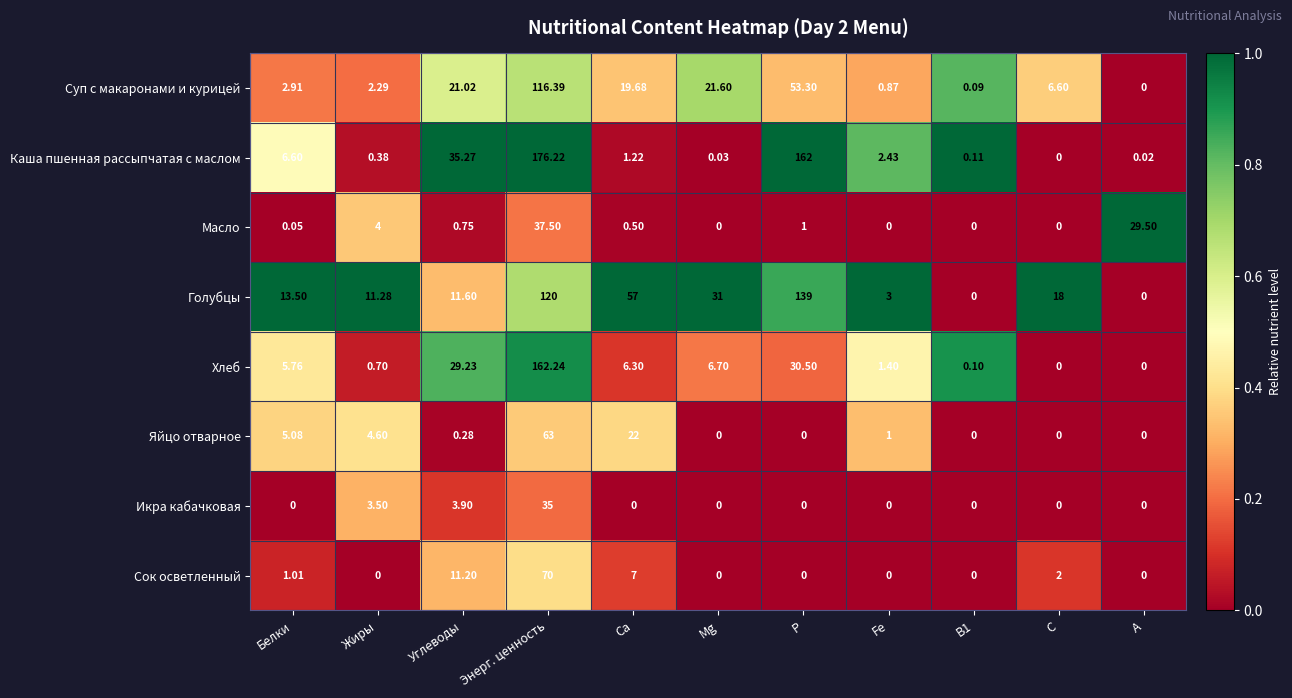

Which label corresponds to the largest value in the chart?

Энерг. ценность